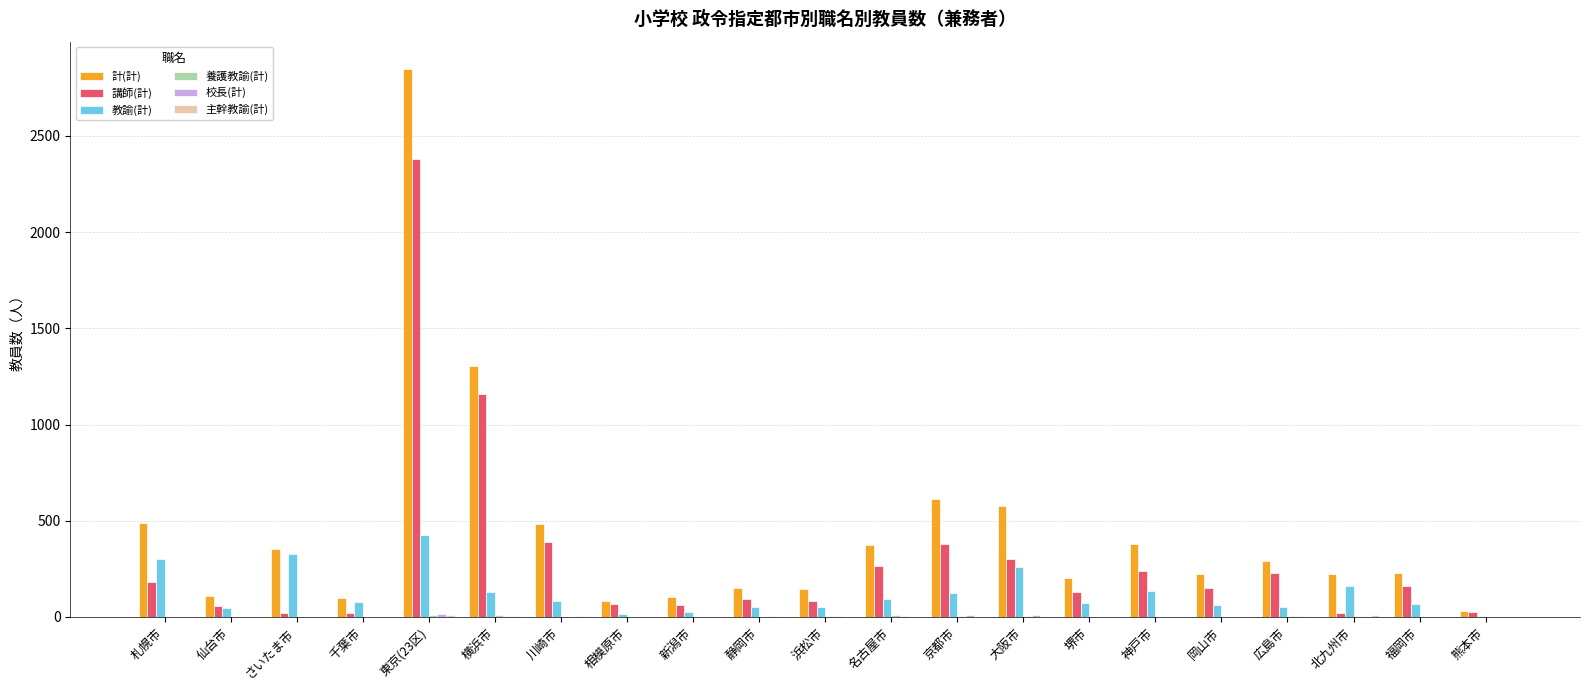

At which label is 講師(計) closest to 1200?

横浜市